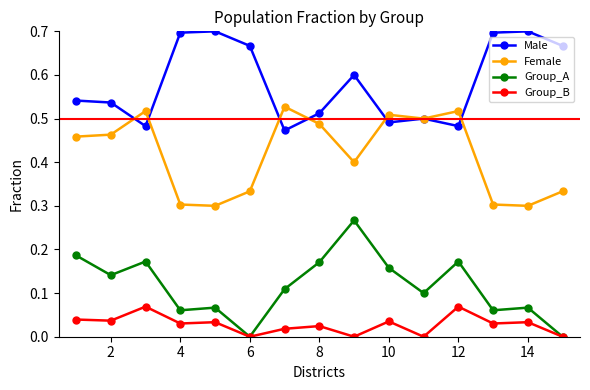

True or false: Female has more than 2 interior local peaks.

True